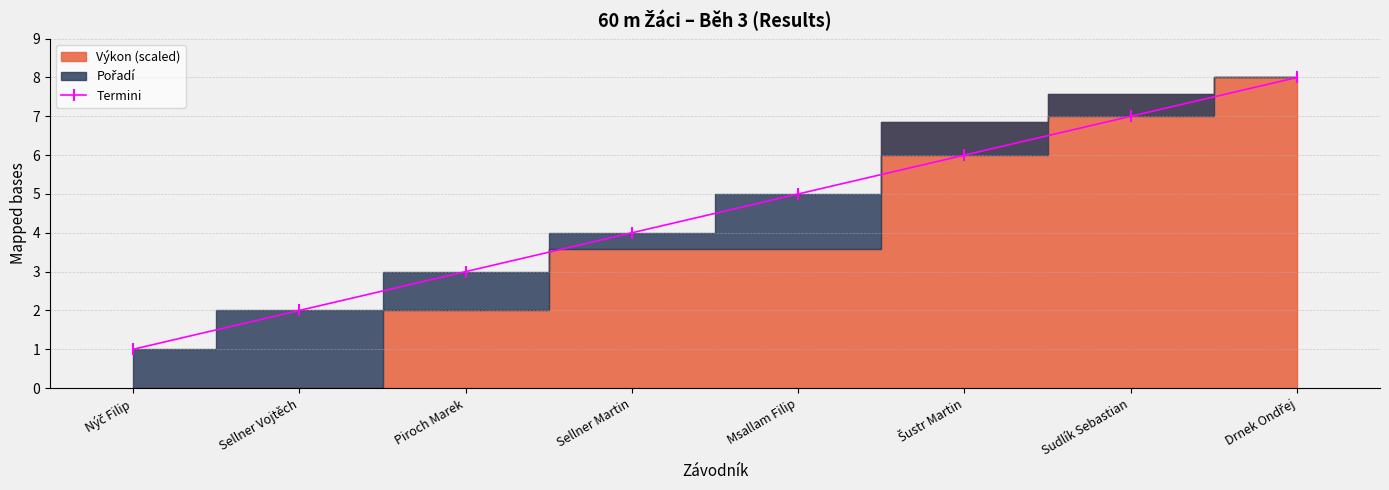

What is the ratio of the value at Piroch Marek to the value at Sellner Vojtěch?

1.5